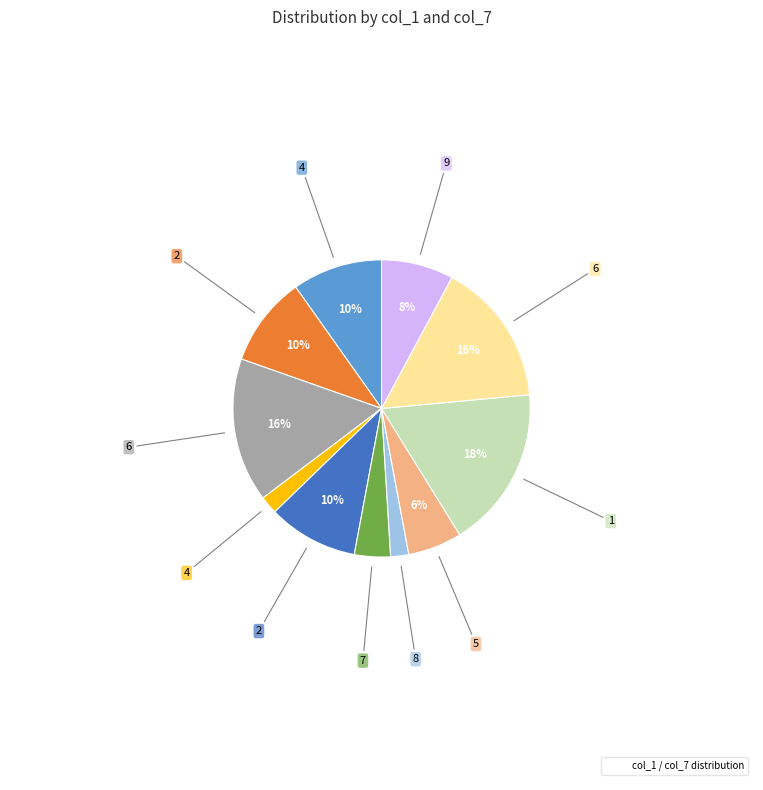

Is there any slice that represents more than half of the pie?

No